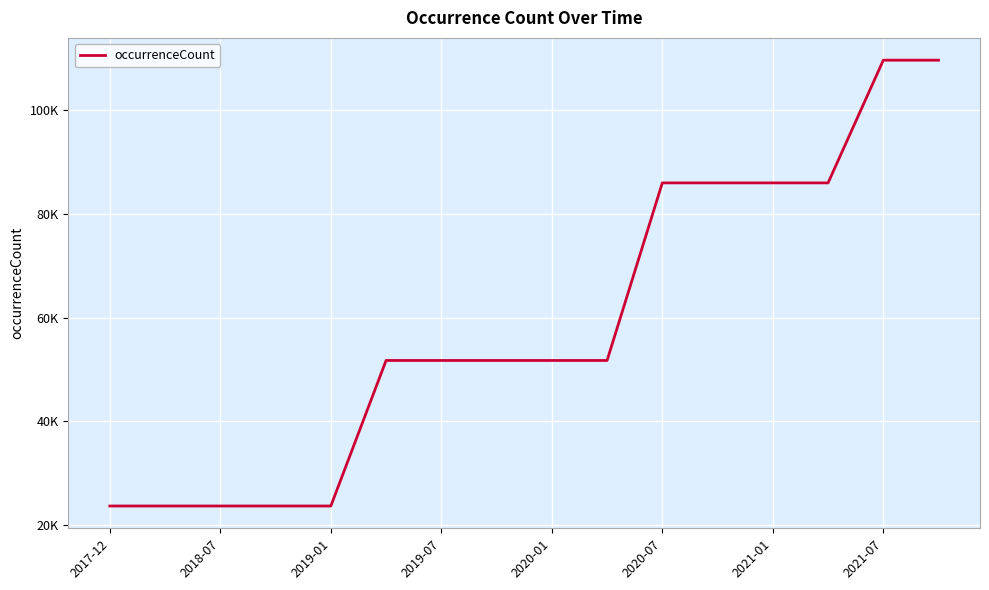

Does the chart have visible grid lines?

Yes